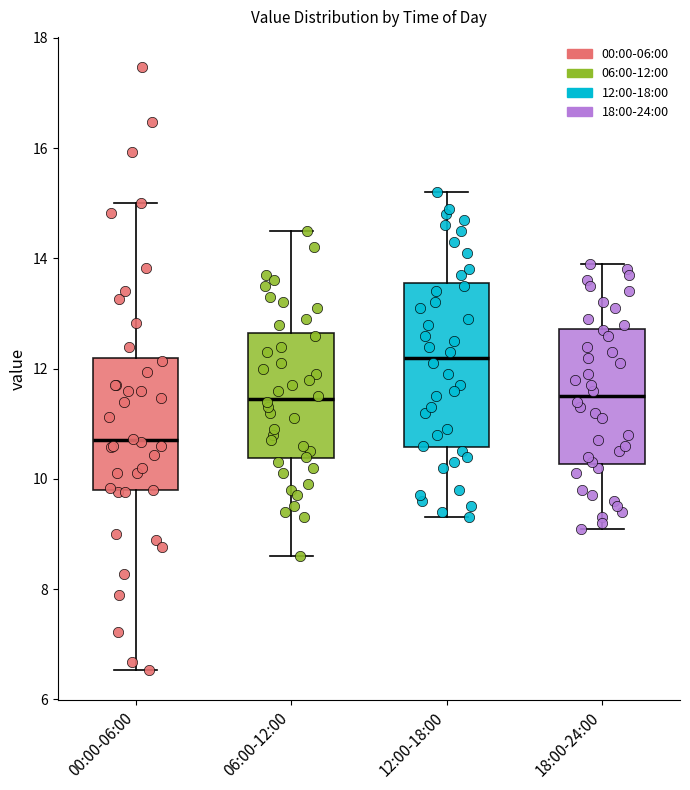

Reading left to right, read every box against the y-axis: the position of its median line, the range the box covers, and the ends of its whiskers. The values are not printed on the chart, so give them approximately, as read against the axis.

00:00-06:00: median 10.8, box 9.8 to 12.2, whiskers 6.6 to 15.0
06:00-12:00: median 11.4, box 10.4 to 12.6, whiskers 8.6 to 14.6
12:00-18:00: median 12.2, box 10.6 to 13.6, whiskers 9.4 to 15.2
18:00-24:00: median 11.6, box 10.2 to 12.8, whiskers 9.2 to 14.0